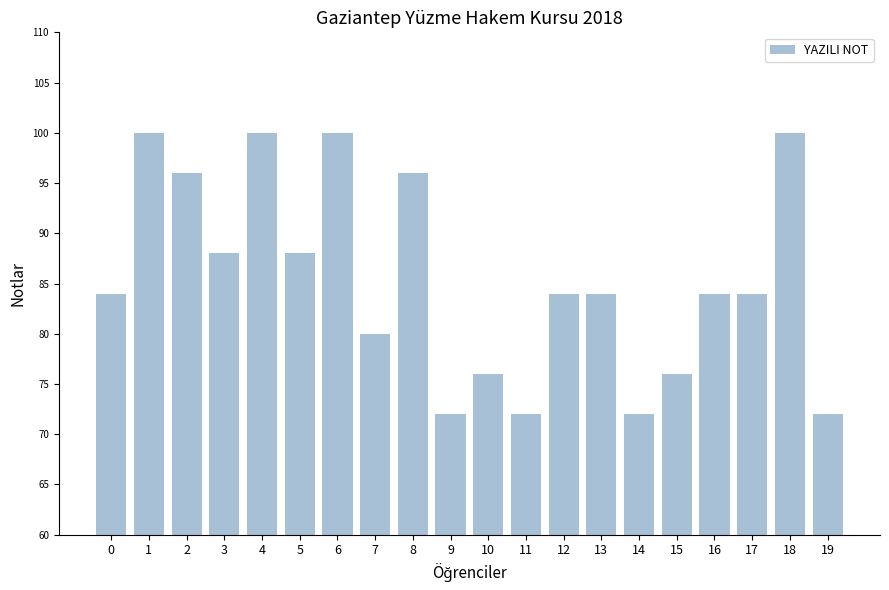

How many bars are there in total?

20